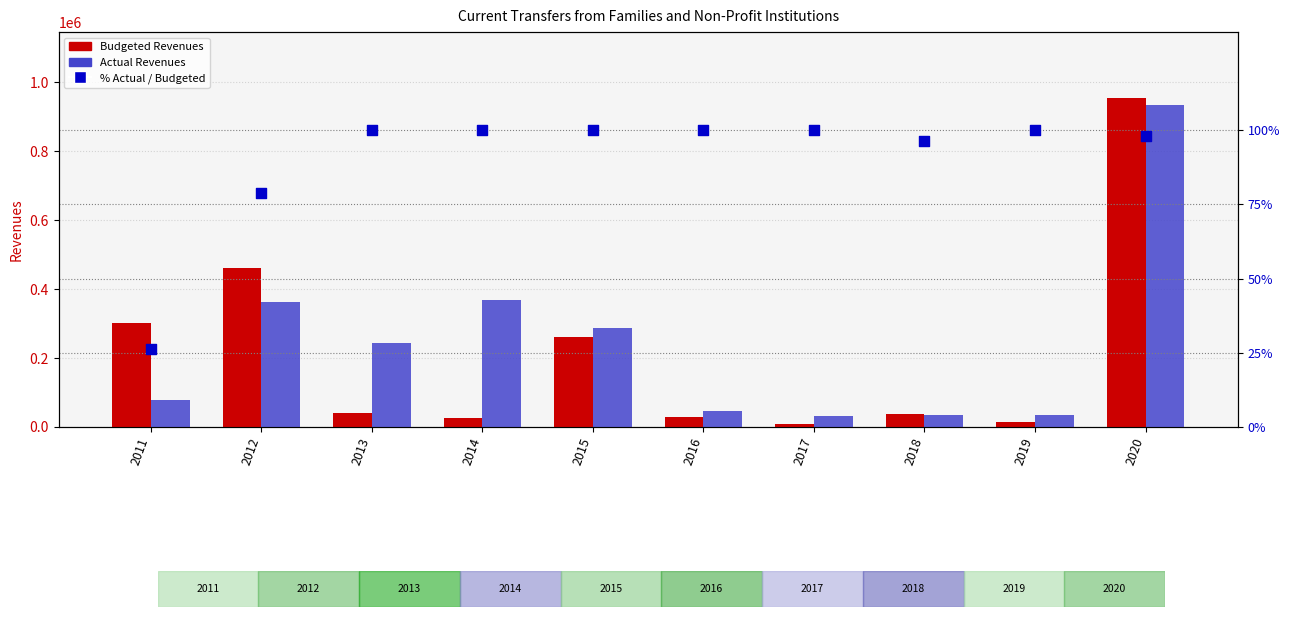

Which series has the largest Y range (max minus min)?

Budgeted Revenues